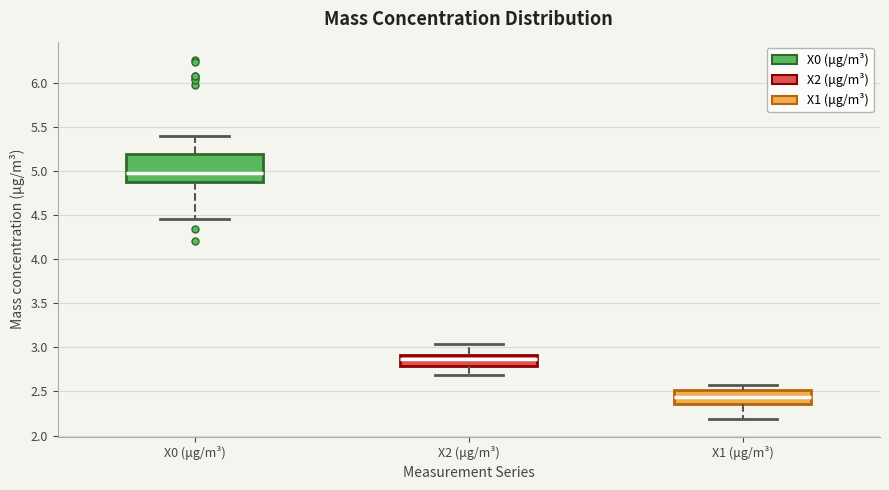

Where does the upper whisker of the box for X2 (μg/m³) end on the y-axis? The values are not printed on the chart, so give them approximately, as read against the axis.

3.05